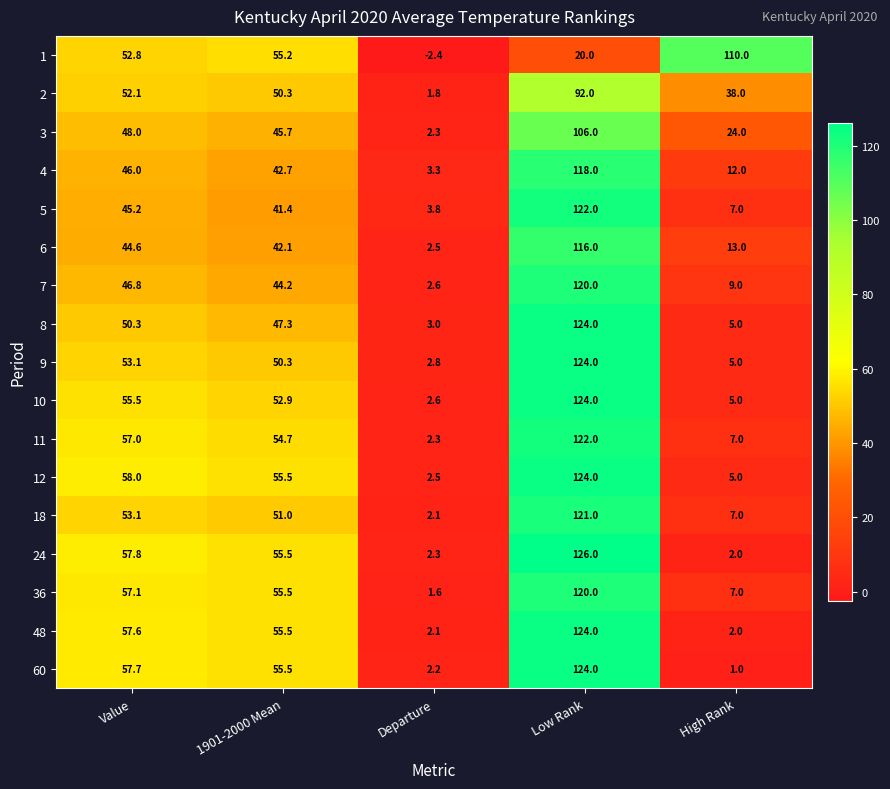

At which category does the chart reach its minimum across all series?

Departure